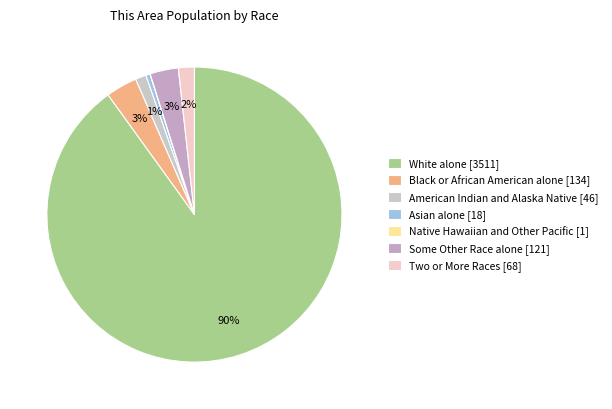

To the nearest percent, what is the difference between the Black or African American alone and Asian alone slice percentages?

3%